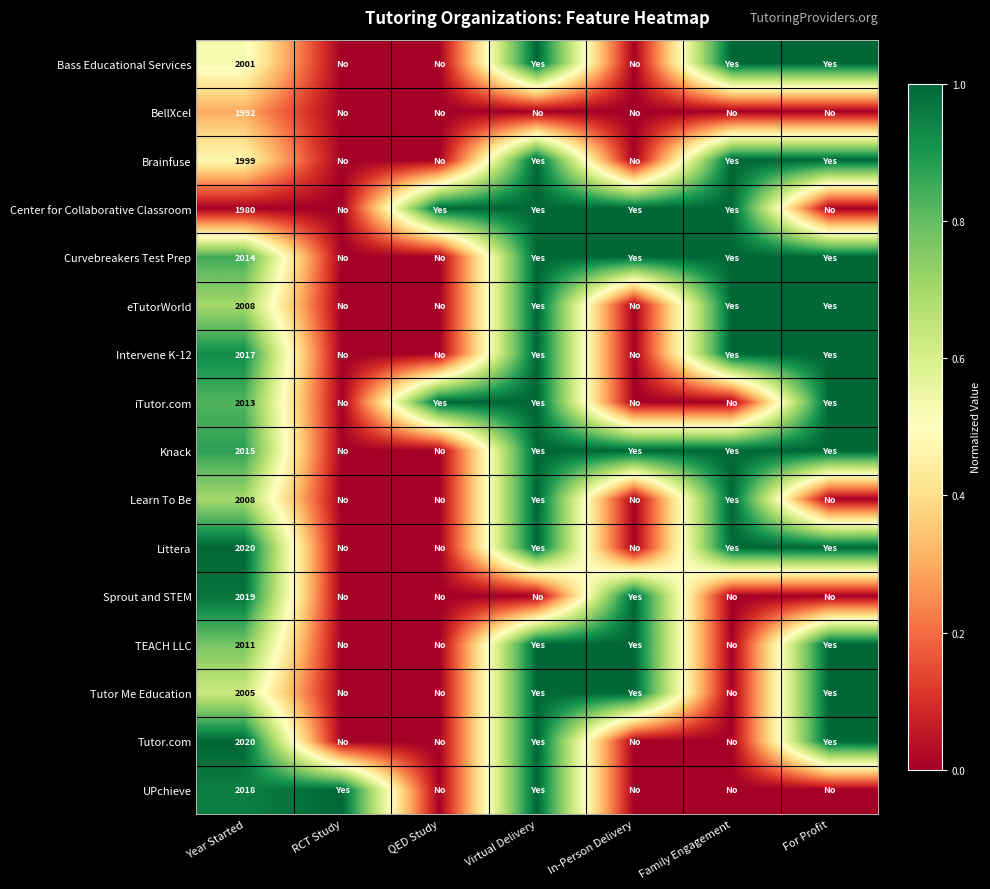

Is the value of Learn To Be at Year Started greater than the value of Sprout and STEM at Year Started?

No